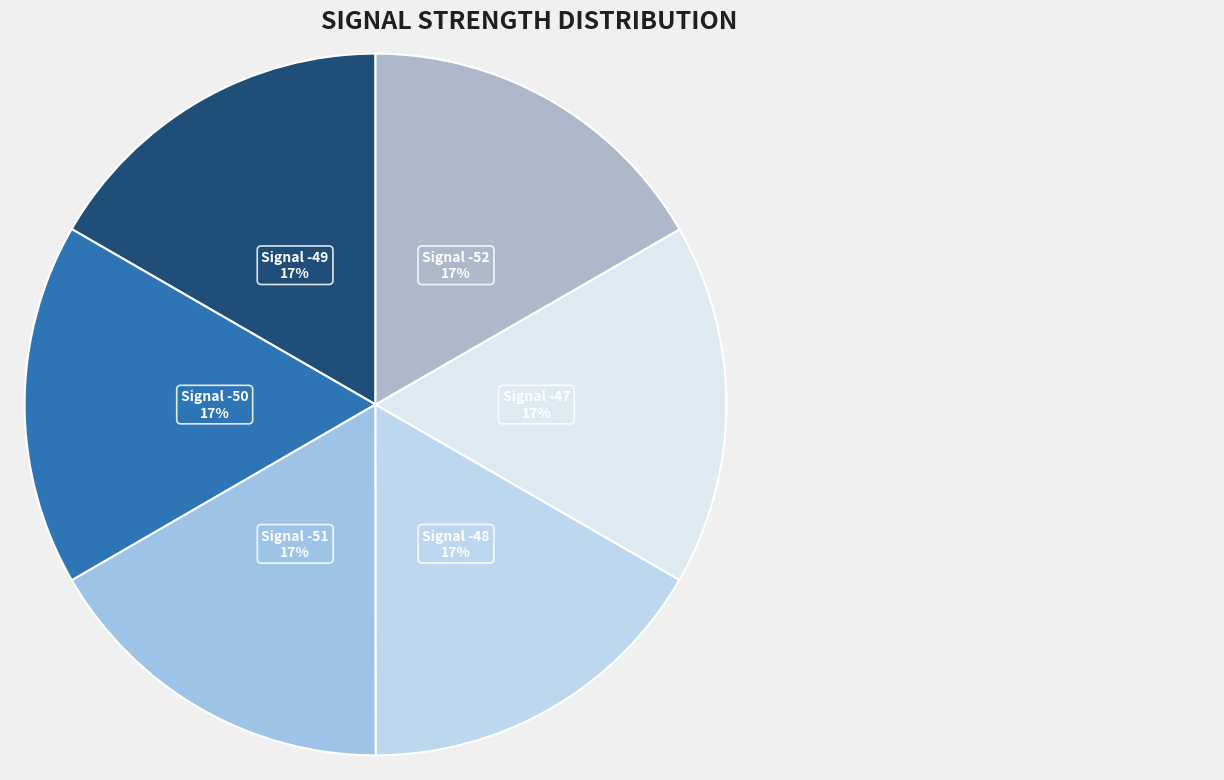

Does any single category account for the majority?

No